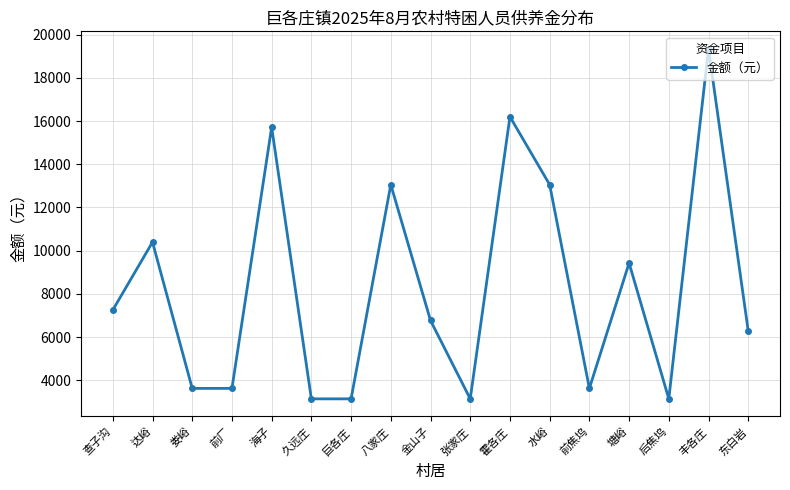

What is the label of the 3rd point from the left?

娄峪